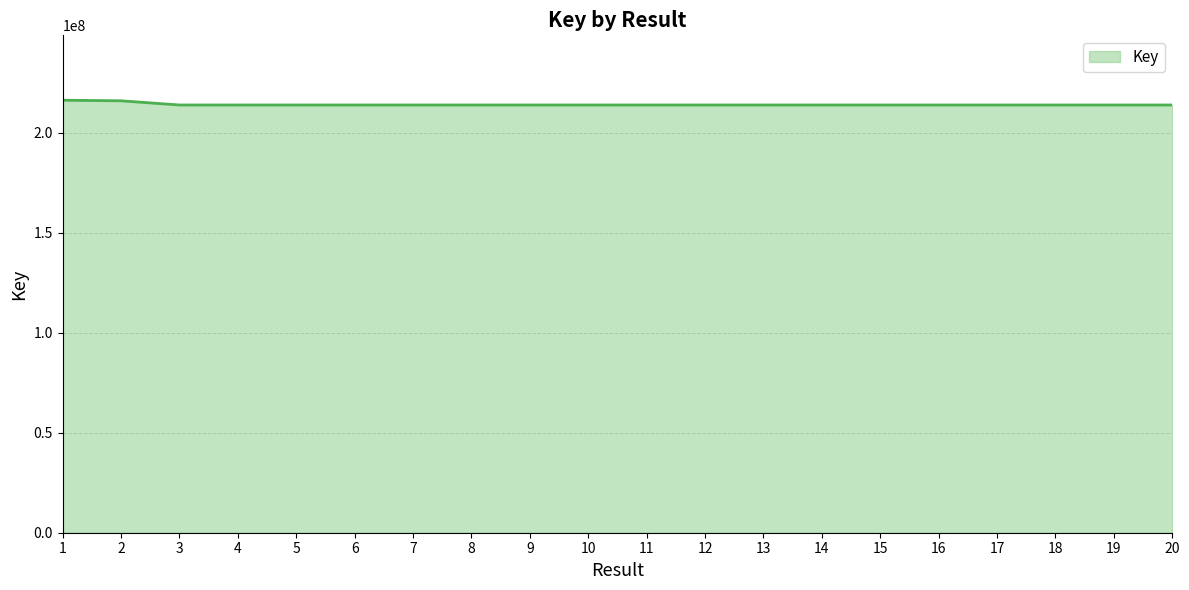

How many values are below 213962952?

10